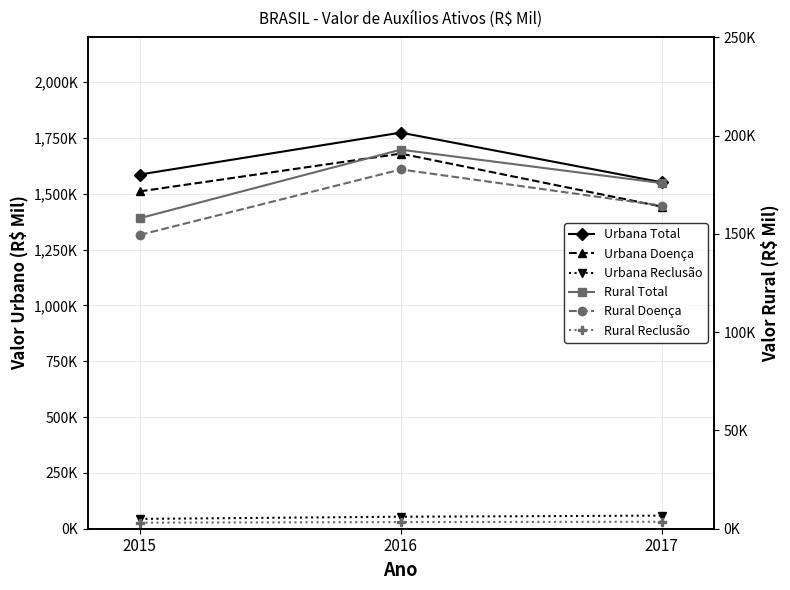

How many lines are shown in the chart?

6